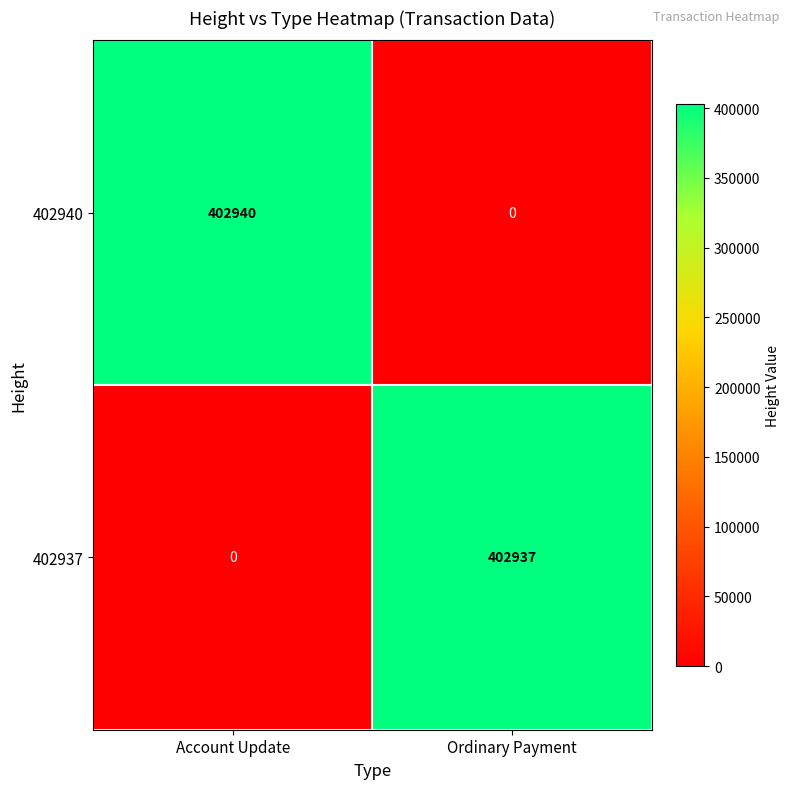

What is the approximate value of 402940 at Account Update, to the nearest 100?

402900